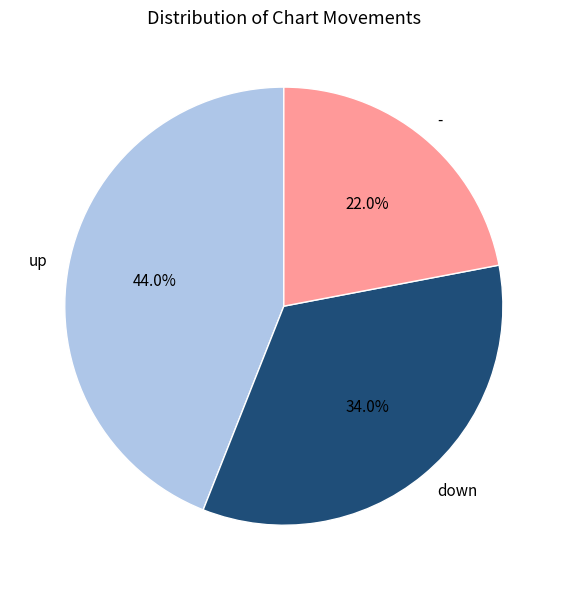

Is there any slice that represents more than half of the pie?

No